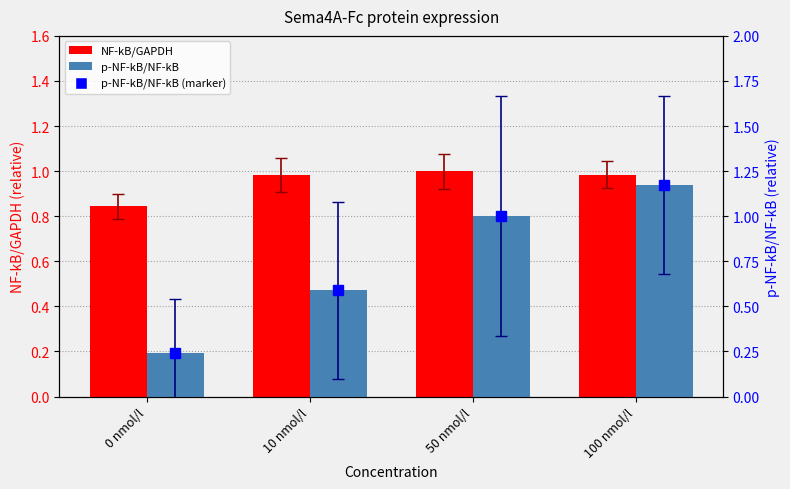

Are the bars grouped side by side (vs. stacked)?

Yes